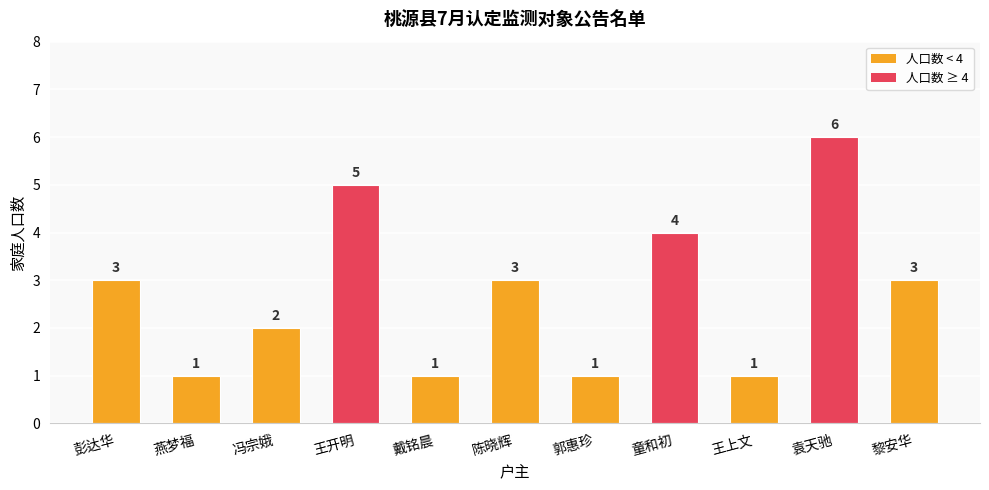

Reading right to left, what are all the values shown in this chart?

3	6	1	4	1	3	1	5	2	1	3